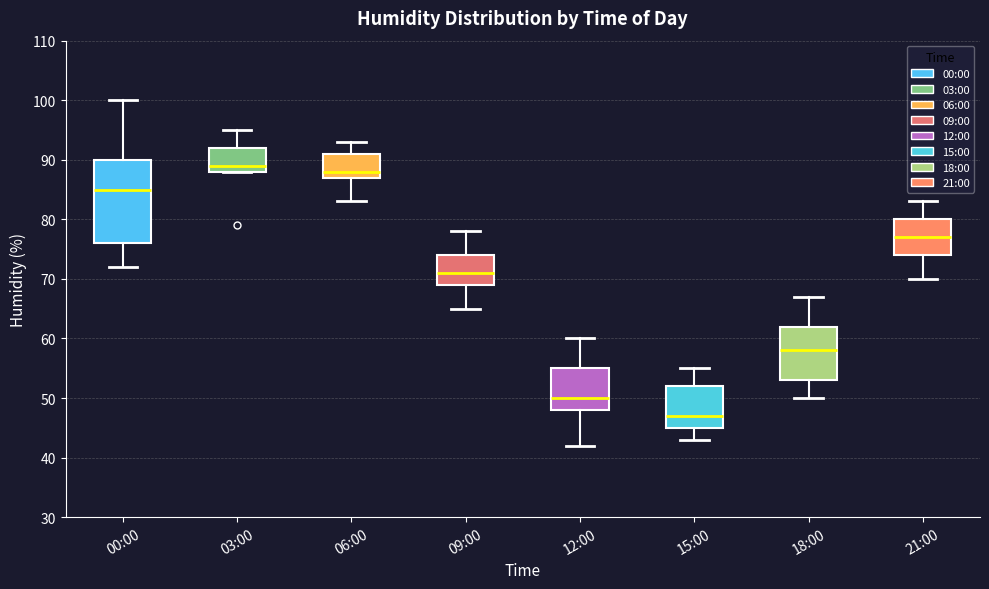

Which box is the tallest, from its lower edge to its upper edge?

00:00